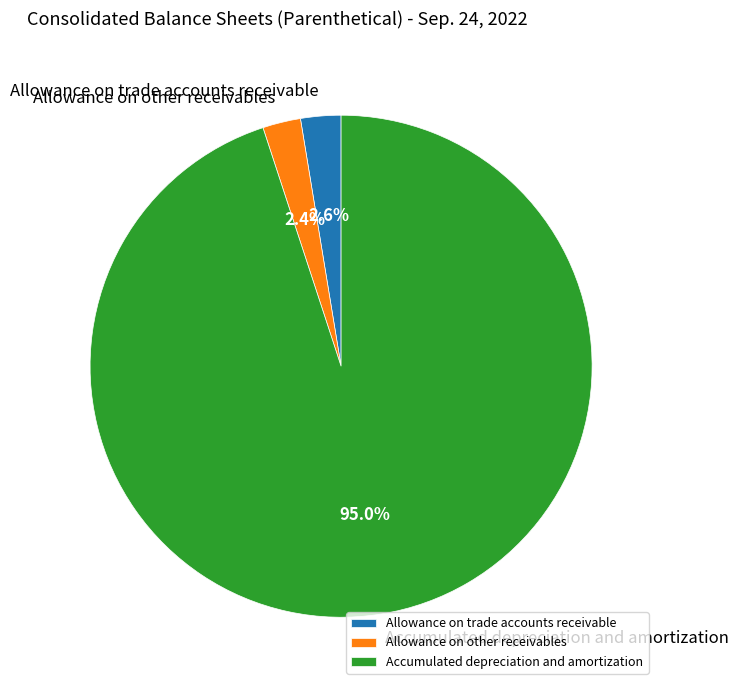

What is the total percentage of Accumulated depreciation and amortization and Allowance on other receivables?

97.4%